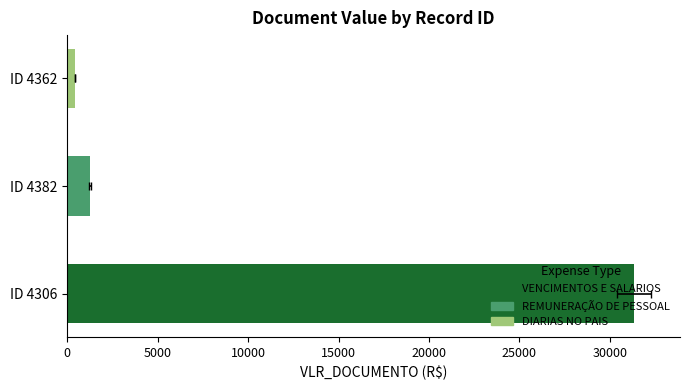

What is the difference between the second highest and minimum values?

813.9